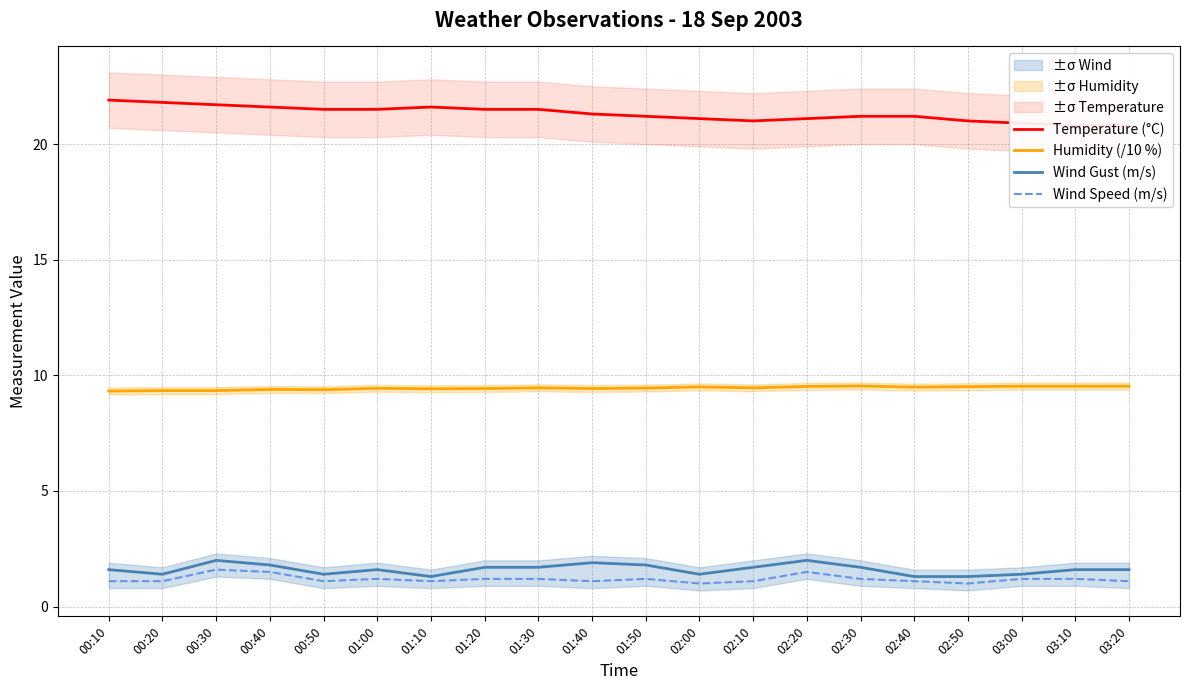

What is the sum of all Temperature (°C) values?

426.2